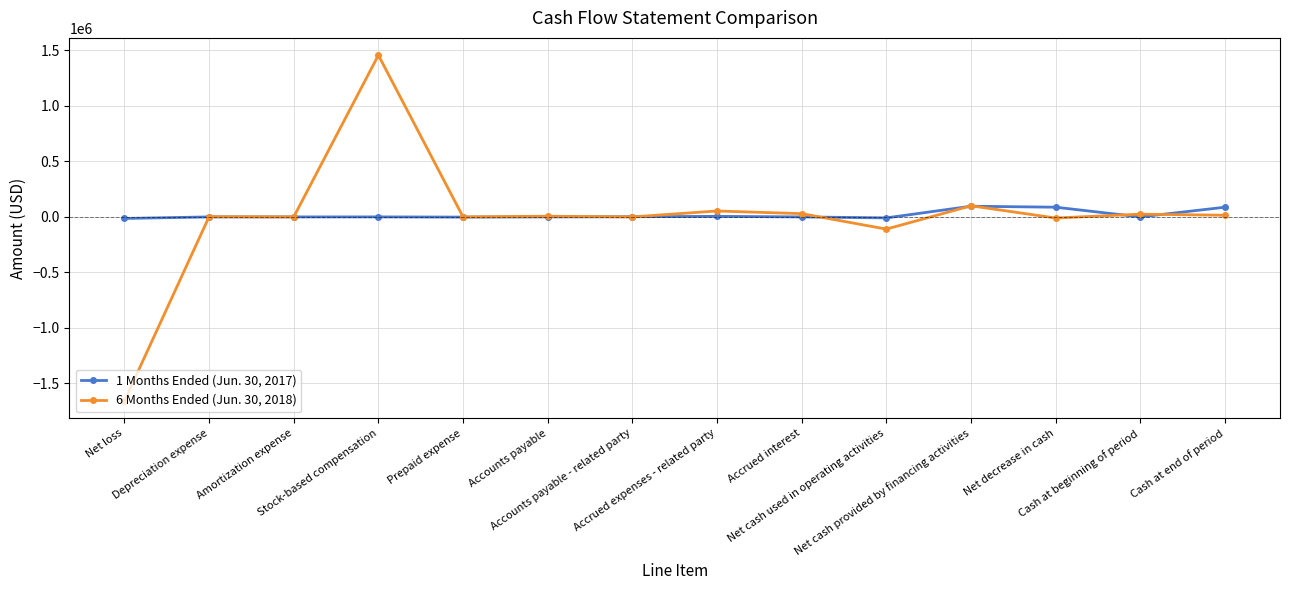

What is the difference between the maximum and minimum values in the 1 Months Ended (Jun. 30, 2017) series?

110078